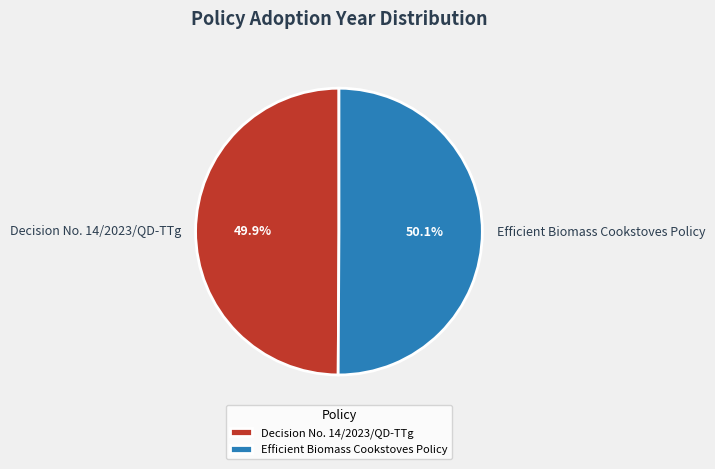

Does any single category account for the majority?

Yes